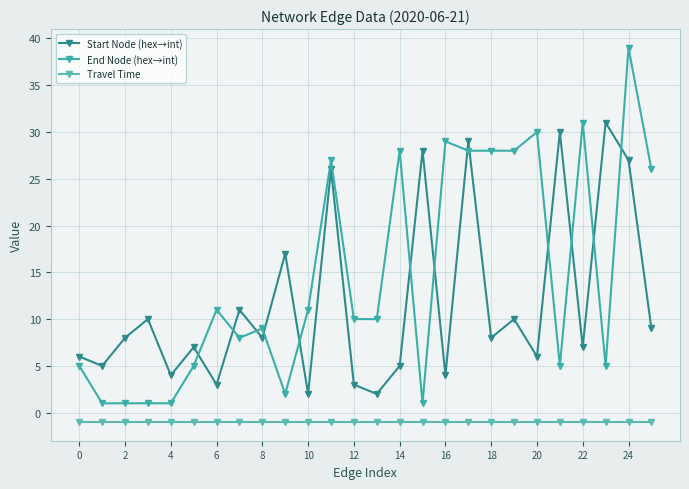

How many series are shown in this chart?

3